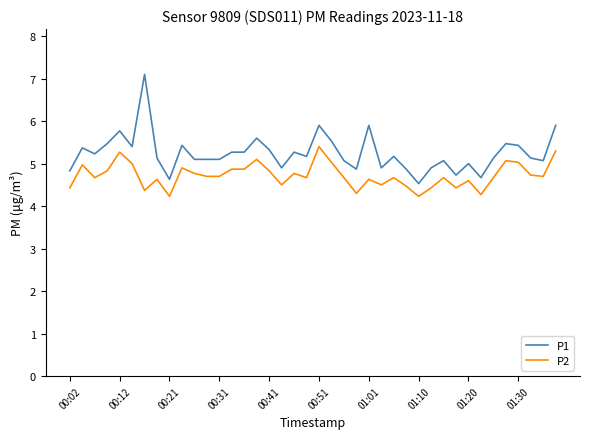

True or false: P1 and P2 cross at least once.

False